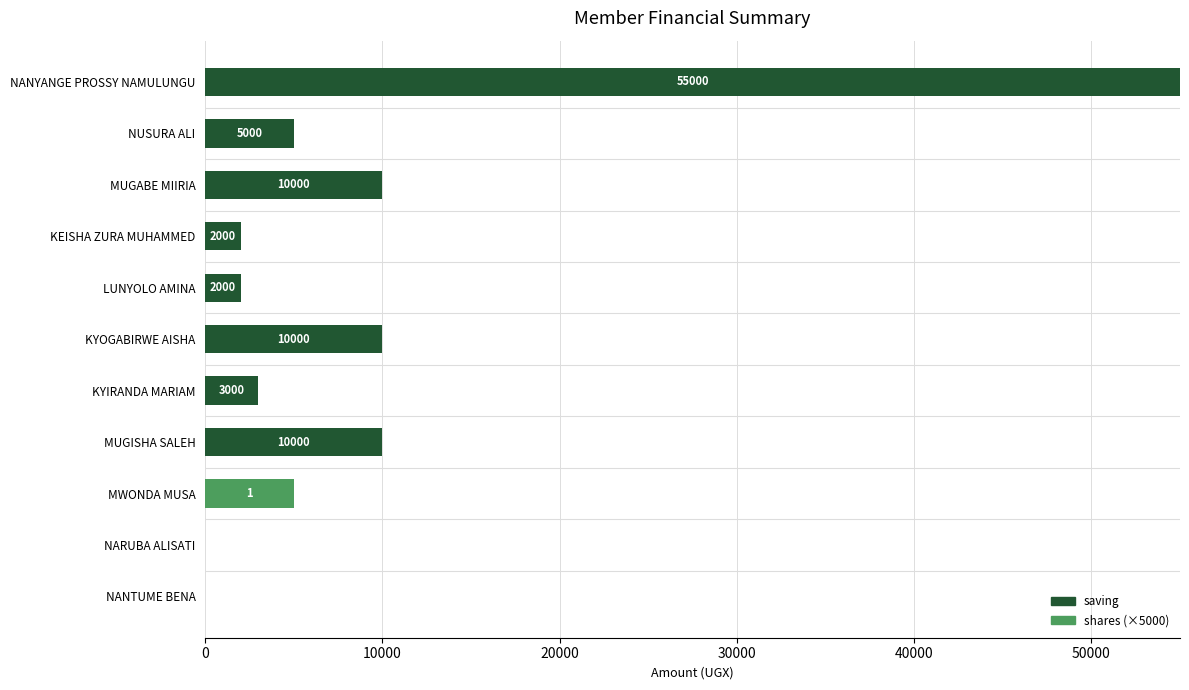

What is the sum of the saving values at KYIRANDA MARIAM and NARUBA ALISATI?

3000